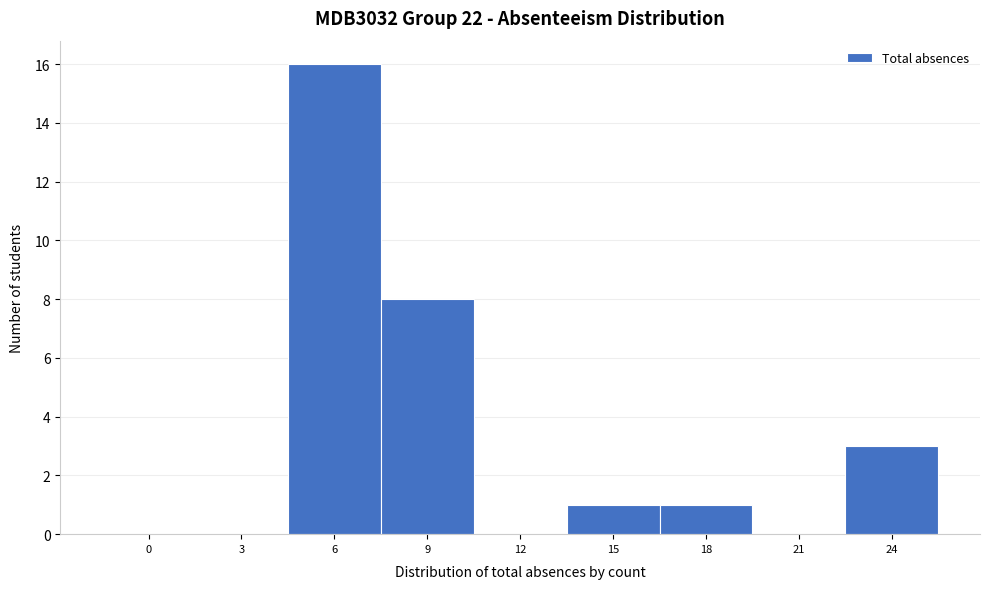

Reading left to right, list all the values displayed in this chart.

0=0	3=0	6=16	9=8	12=0	15=1	18=1	21=0	24=3